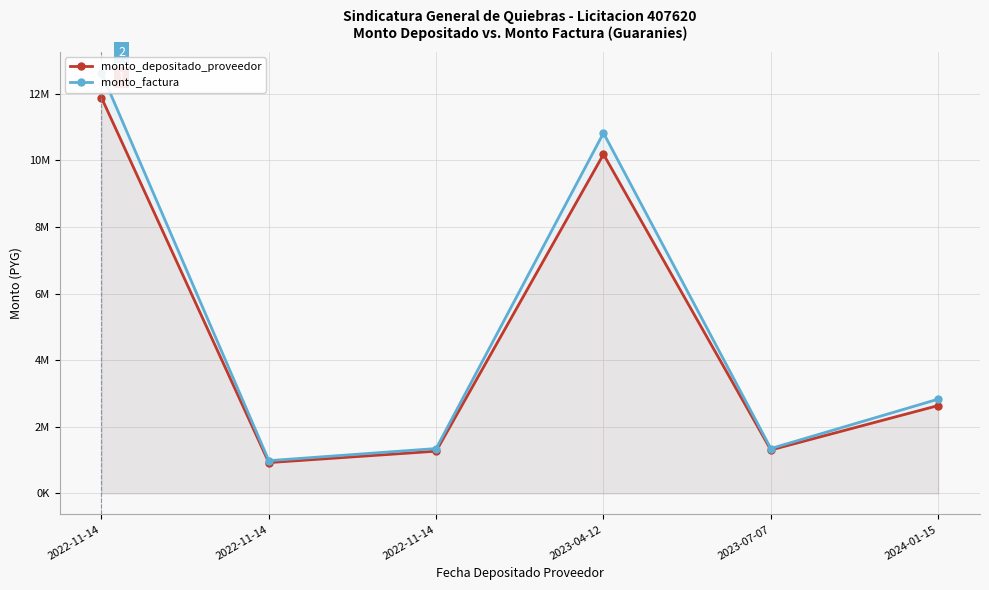

What is the minimum value for monto_factura?

983150